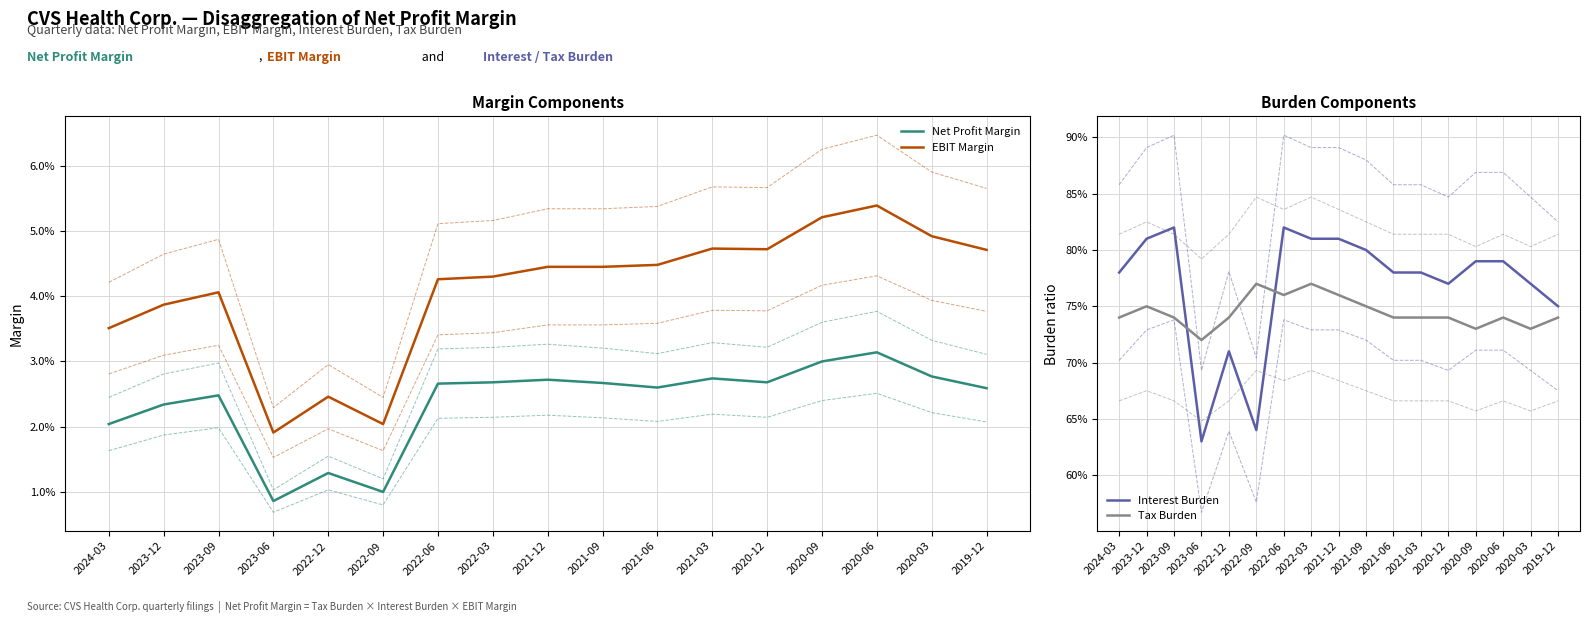

Reading left to right, transcribe all the data shown in this chart.

Net Profit Margin: 0.0	0.0	0.0	0.0	0.0	0.0	0.0	0.0	0.0	0.0	0.0	0.0	0.0	0.0	0.0	0.0	0.0
EBIT Margin: 0.0	0.0	0.0	0.0	0.0	0.0	0.0	0.0	0.0	0.0	0.0	0.0	0.0	0.1	0.1	0.0	0.0
Interest Burden: 0.8	0.8	0.8	0.6	0.7	0.6	0.8	0.8	0.8	0.8	0.8	0.8	0.8	0.8	0.8	0.8	0.8
Tax Burden: 0.7	0.8	0.7	0.7	0.7	0.8	0.8	0.8	0.8	0.8	0.7	0.7	0.7	0.7	0.7	0.7	0.7